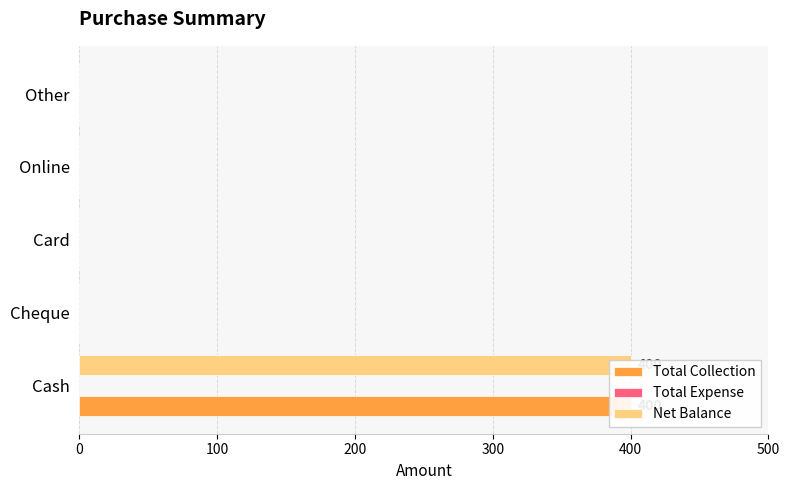

What is the value of the Total Expense bar at the 4th from the left?

0.3